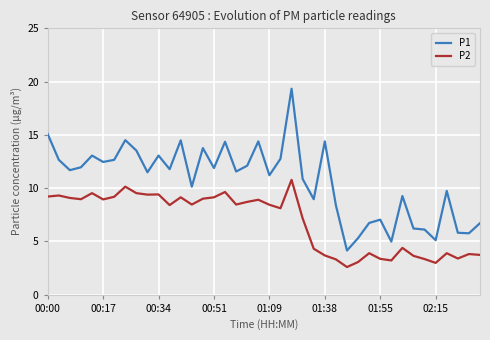

Which series has the largest total across all categories?

P1